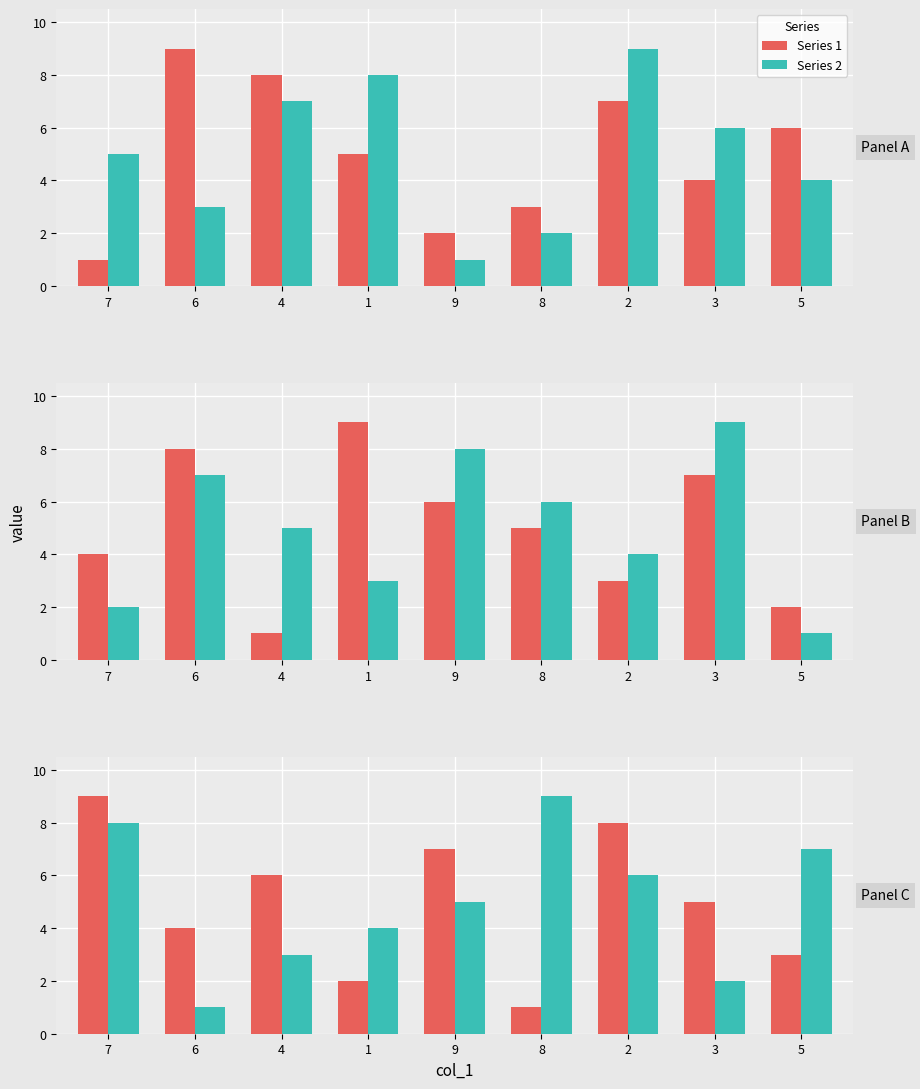

Which series changed the most between 4 and 3?

col_6